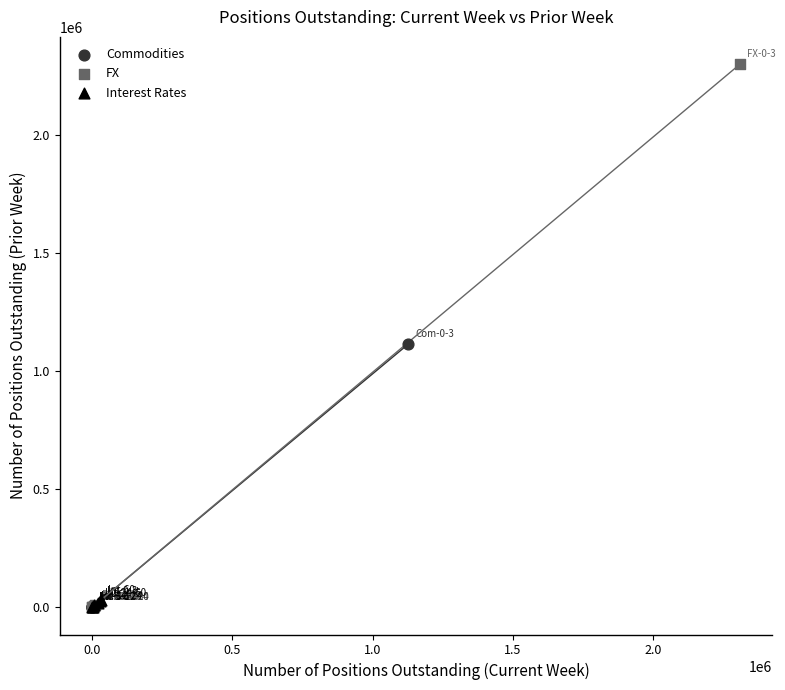

Which series contains the highest Y value?

FX